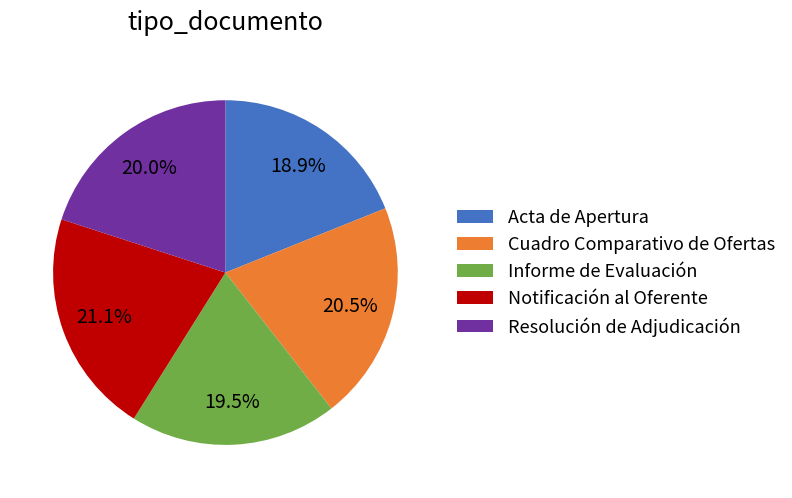

Between Resolución de Adjudicación and Acta de Apertura, which is larger?

Resolución de Adjudicación